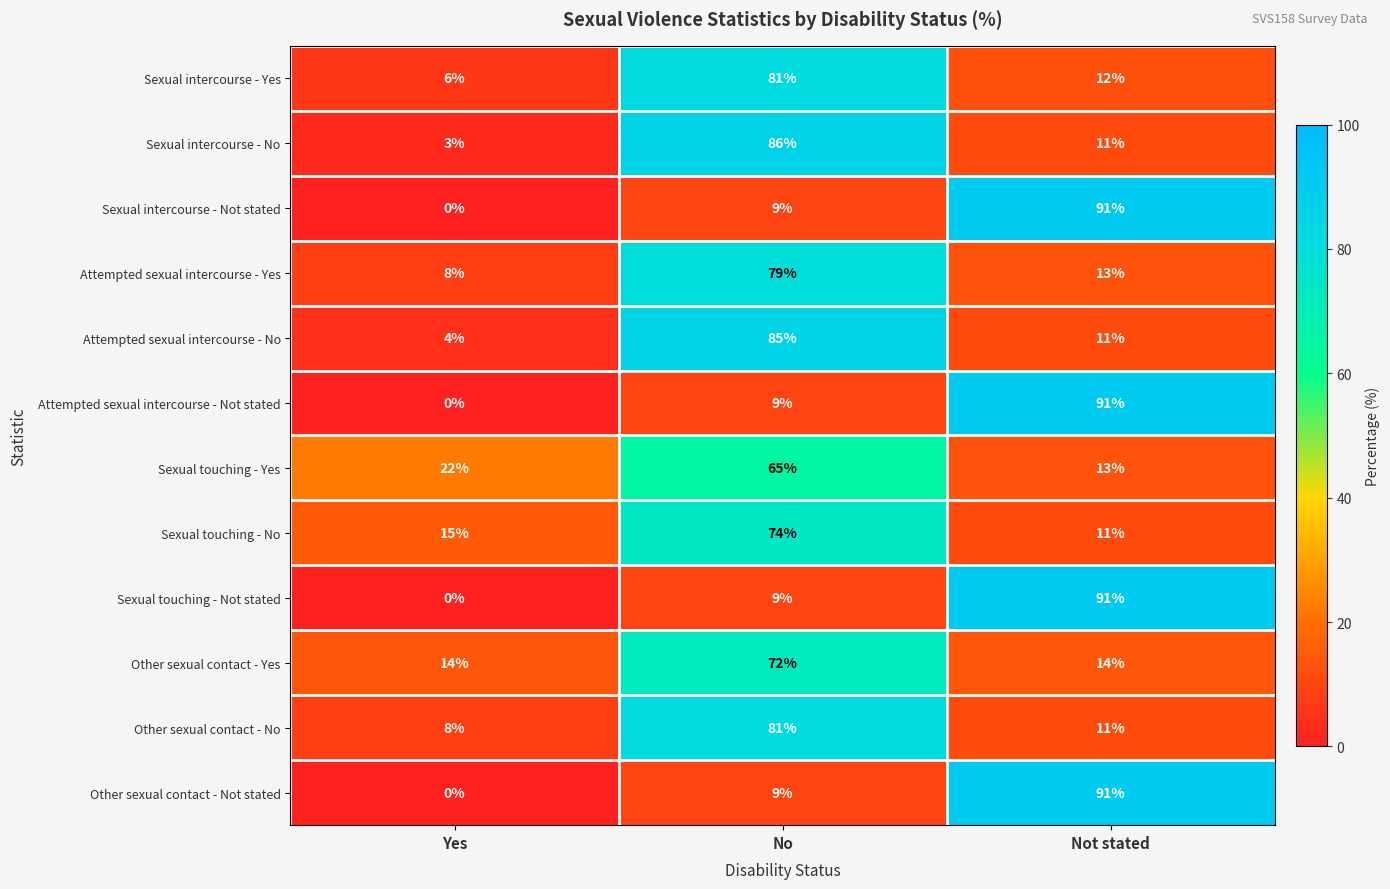

What is the total value across all series at No?

659